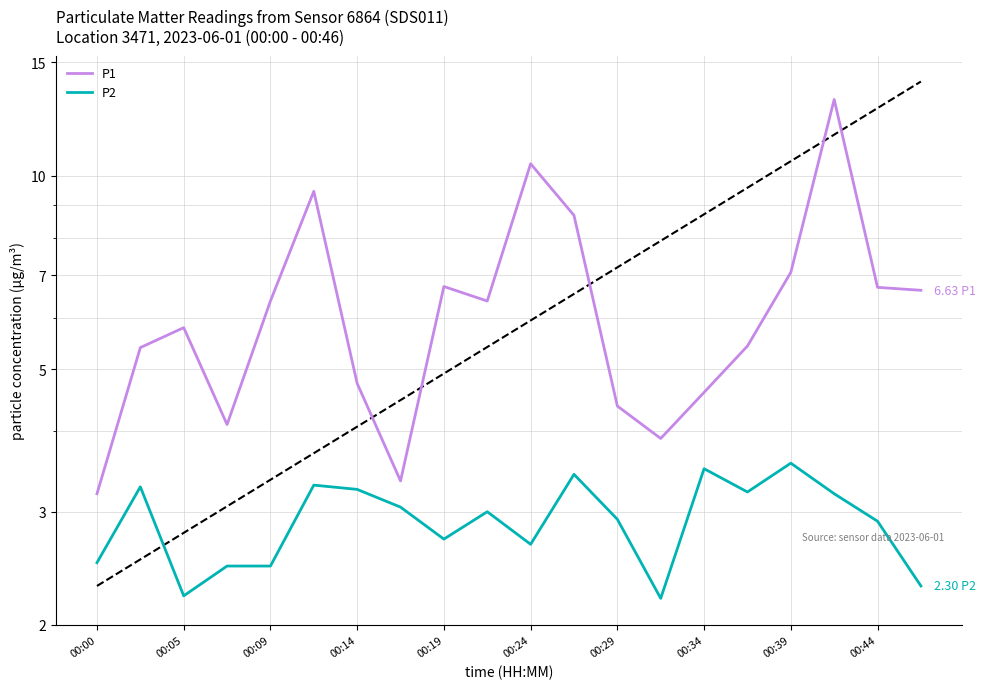

What is the highest value of the P1 series?

13.1